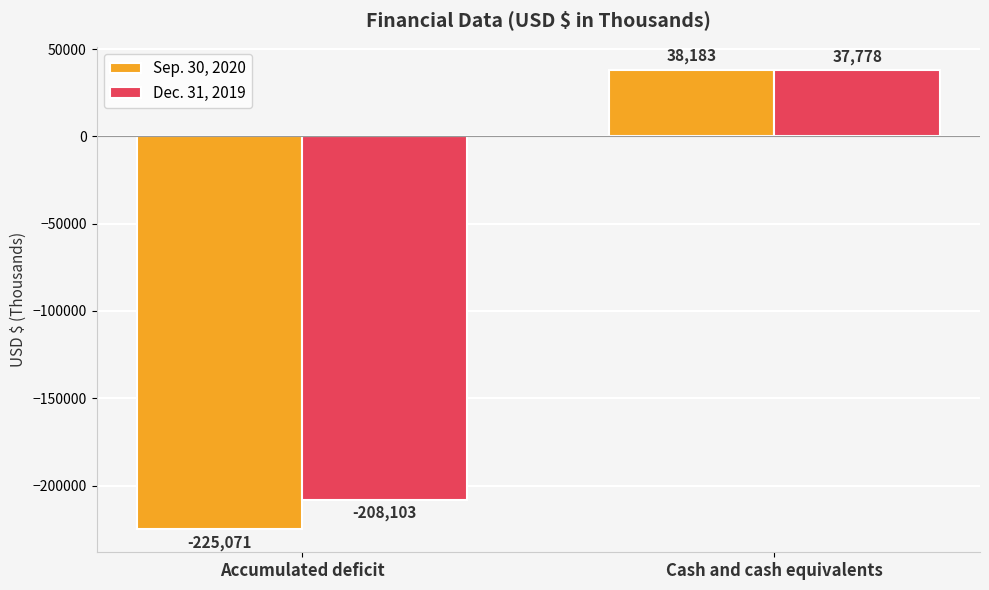

Which category has the highest value across all series?

Cash and cash equivalents